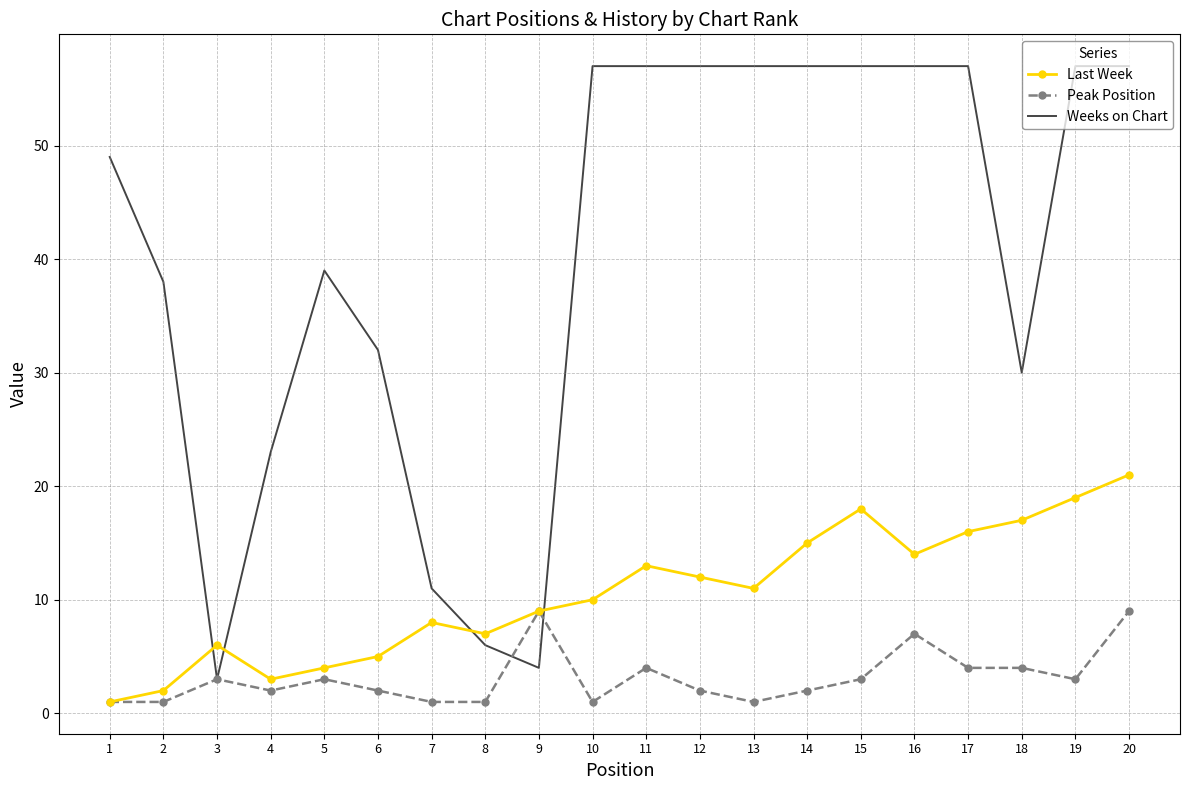

Rank the series by their average value, from highest to lowest.

Weeks on Chart, Last Week, Peak Position